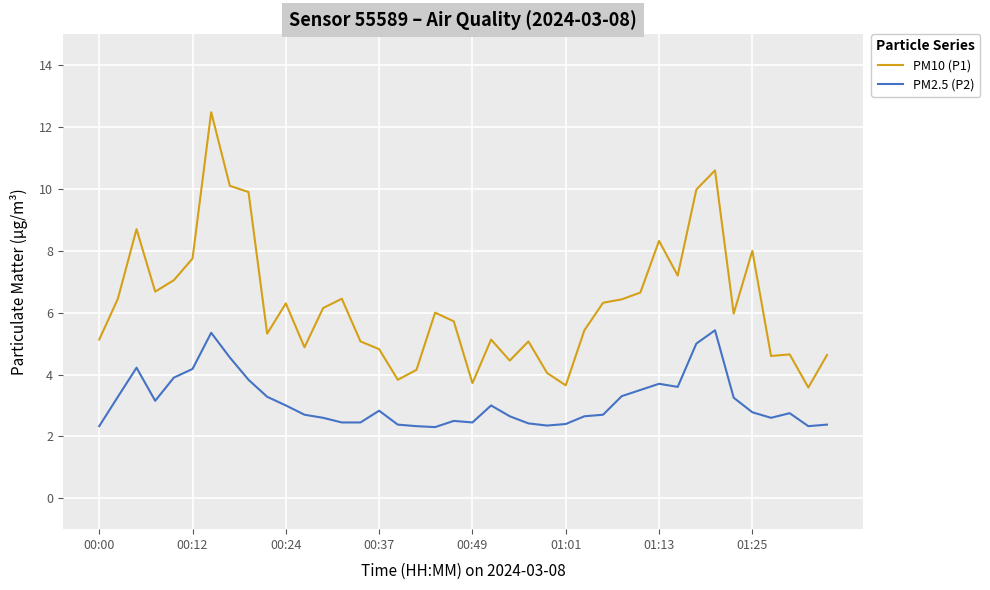

What is the maximum value shown in the chart?

12.5